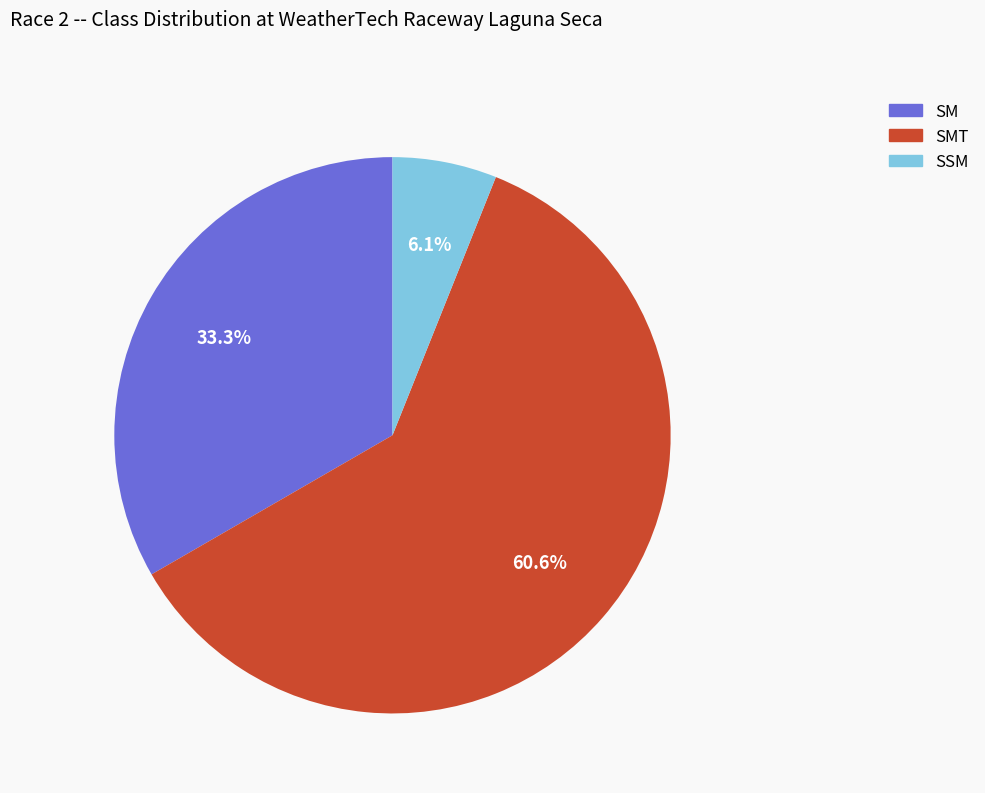

Is there a majority slice in this chart?

Yes